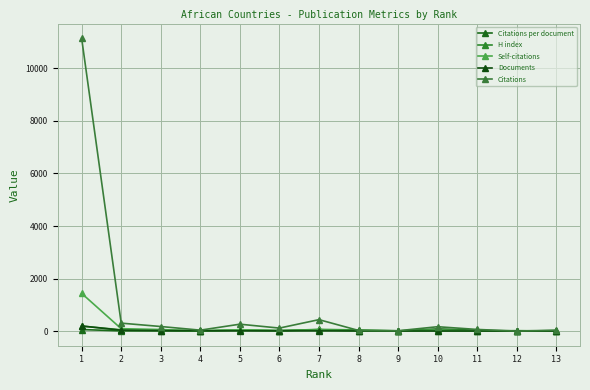

At how many categories does at least one series exceed 981?

1